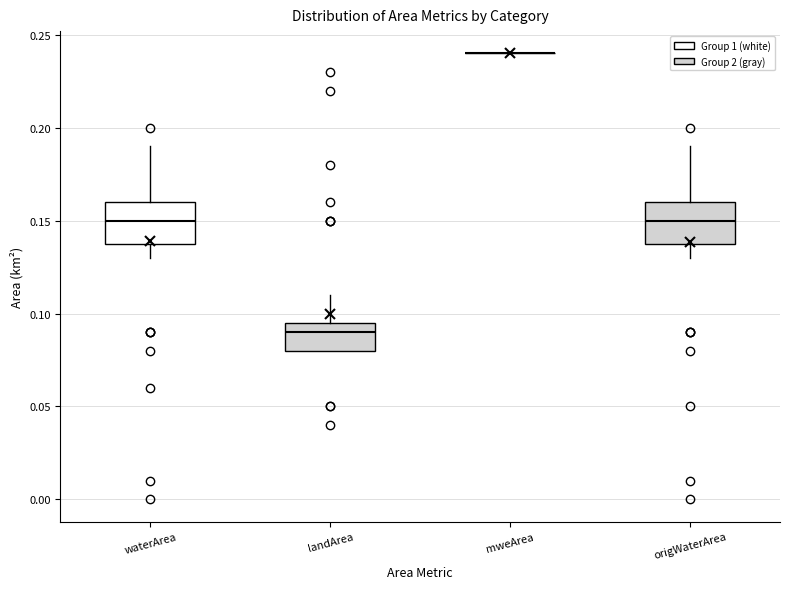

Reading left to right, transcribe this box plot: for each box, give where its median line is, the range the box spans, and where its two whiskers end, as read against the y-axis. The values are not printed on the chart, so give them approximately, as read against the axis.

waterArea: median 0.150, box 0.140 to 0.160, whiskers 0.130 to 0.190
landArea: median 0.090, box 0.080 to 0.095, whiskers 0.080 to 0.110
mweArea: box collapsed to a line at 0.240, whiskers 0.240 to 0.240
origWaterArea: median 0.150, box 0.140 to 0.160, whiskers 0.130 to 0.190